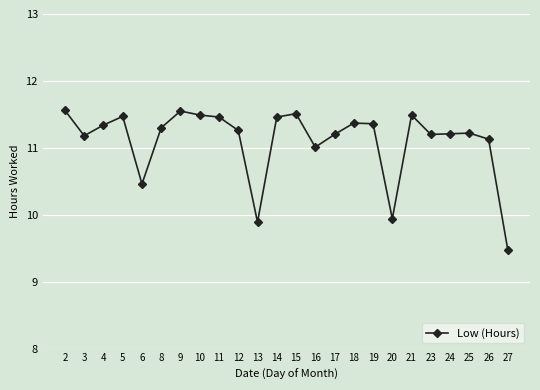

The value at 20 is 15.3. True or false?

False